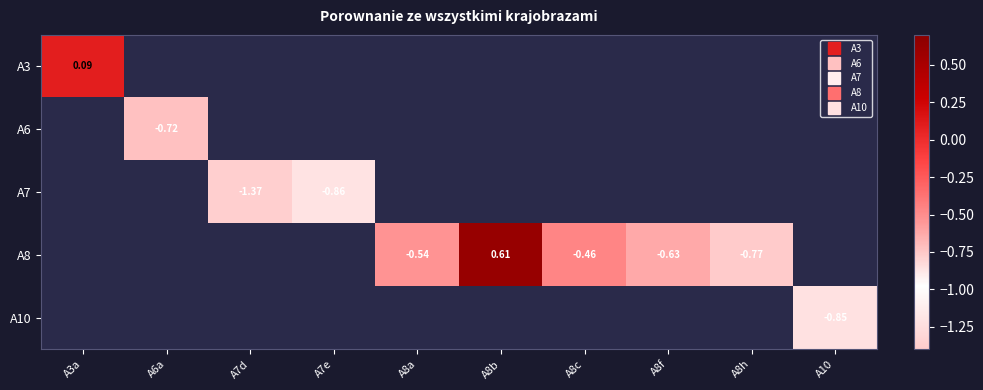

Between A8f and A8h, which series saw the biggest shift?

A8